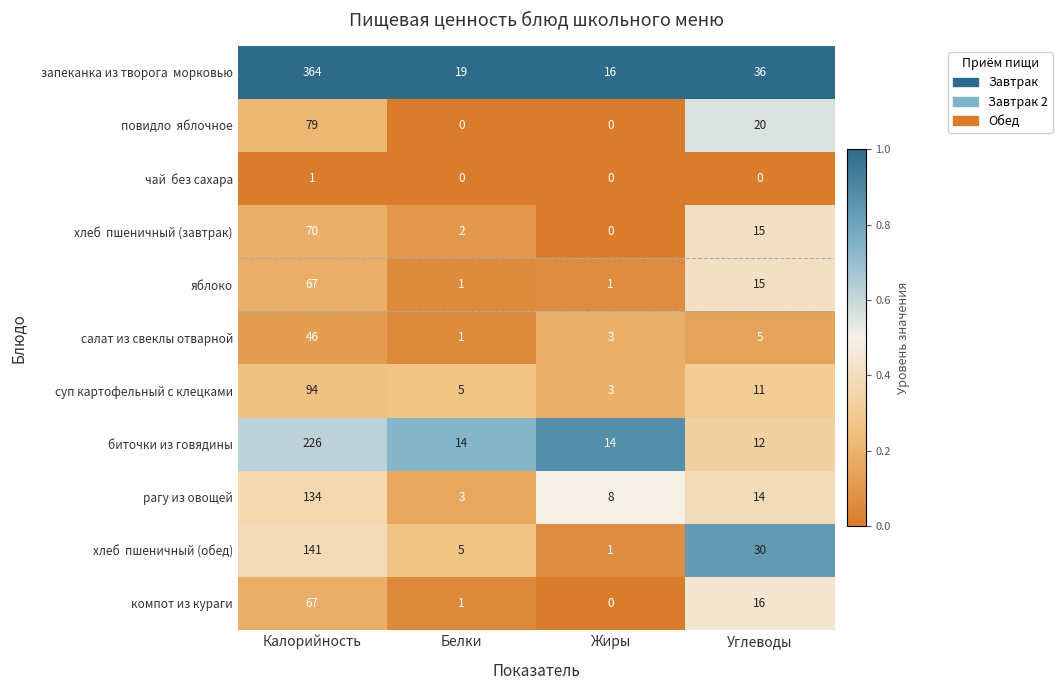

What is the difference between the highest and lowest values at Жиры?

16